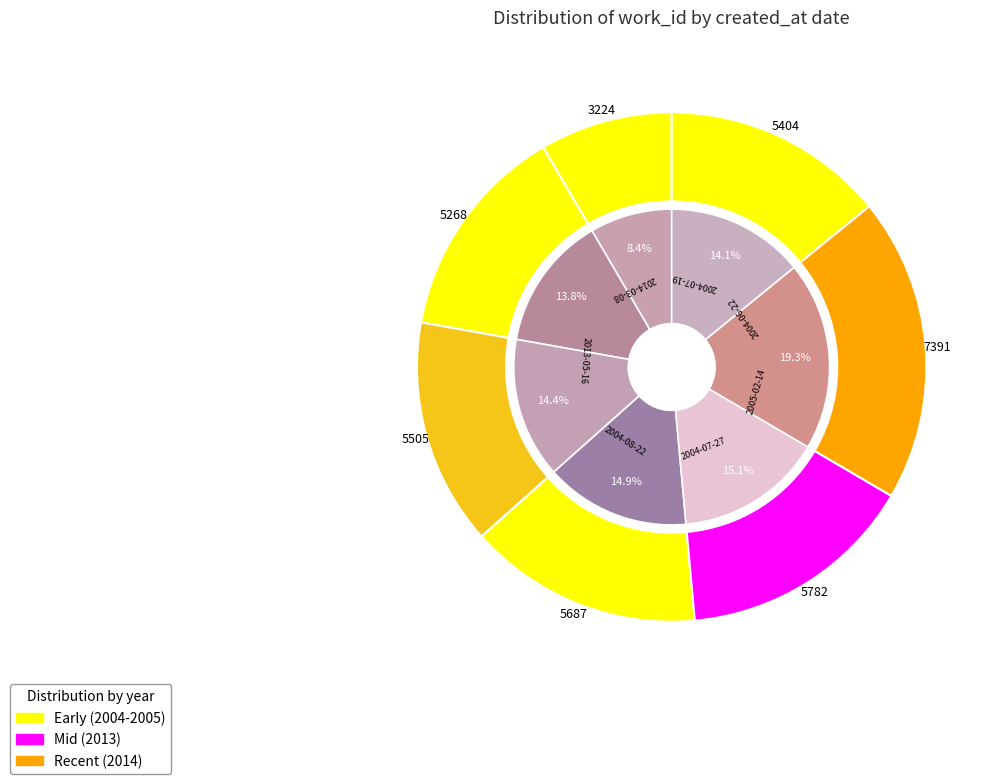

To the nearest percent, what is the difference between the largest and smallest slice percentages?

11%